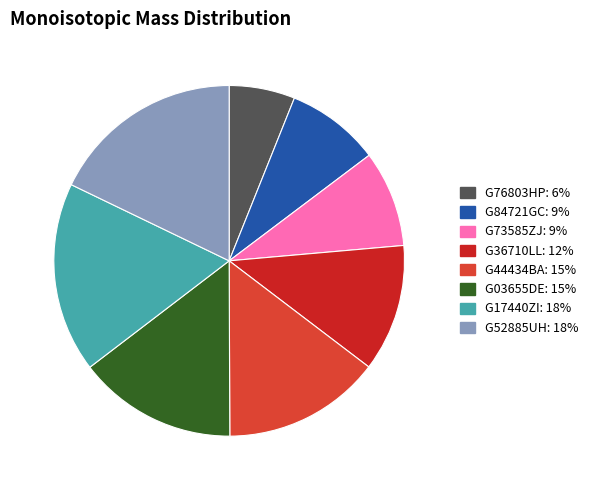

Count the number of slices in the pie.

8